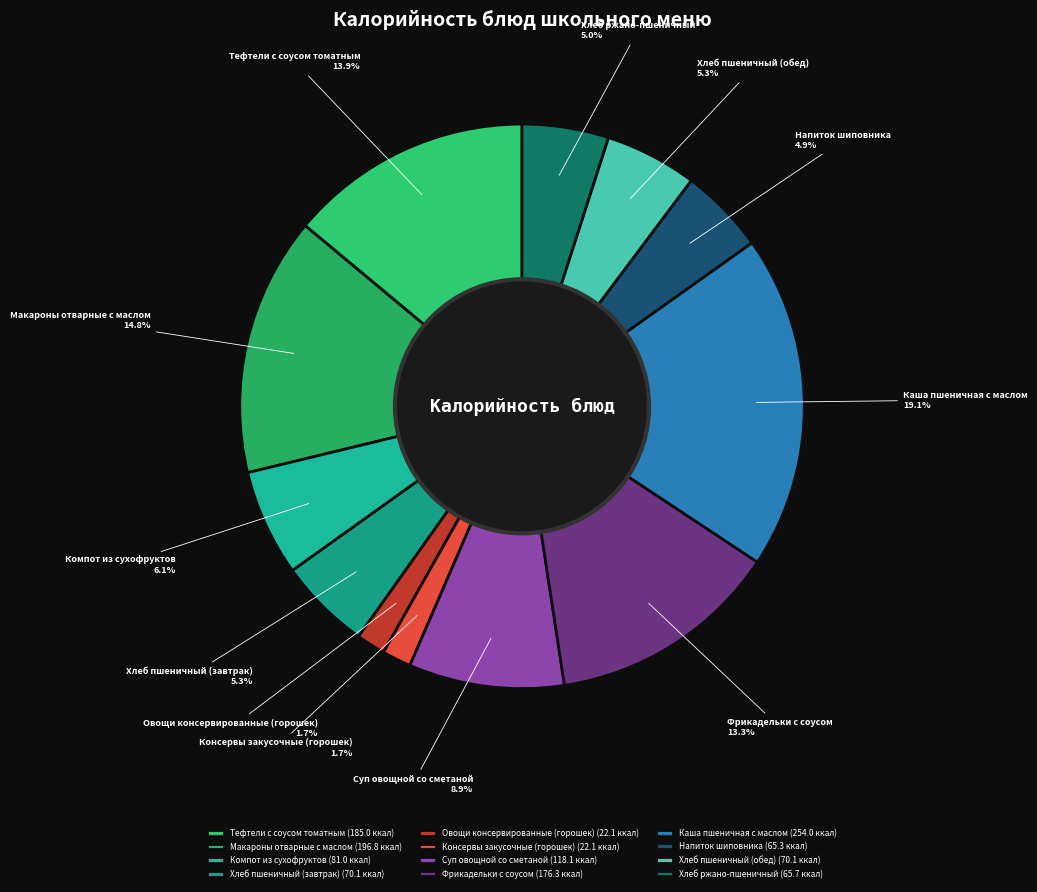

Which category has the biggest portion of the pie?

Каша пшеничная с маслом